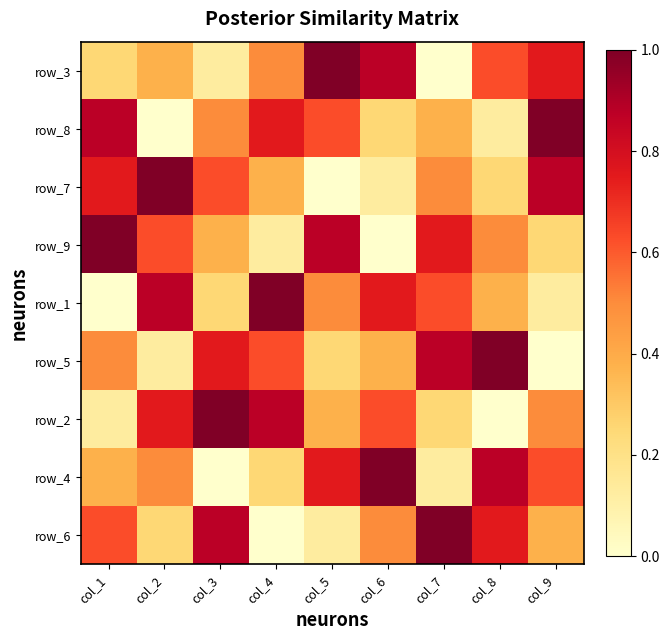

At which category is the sum across all series the highest?

col_1